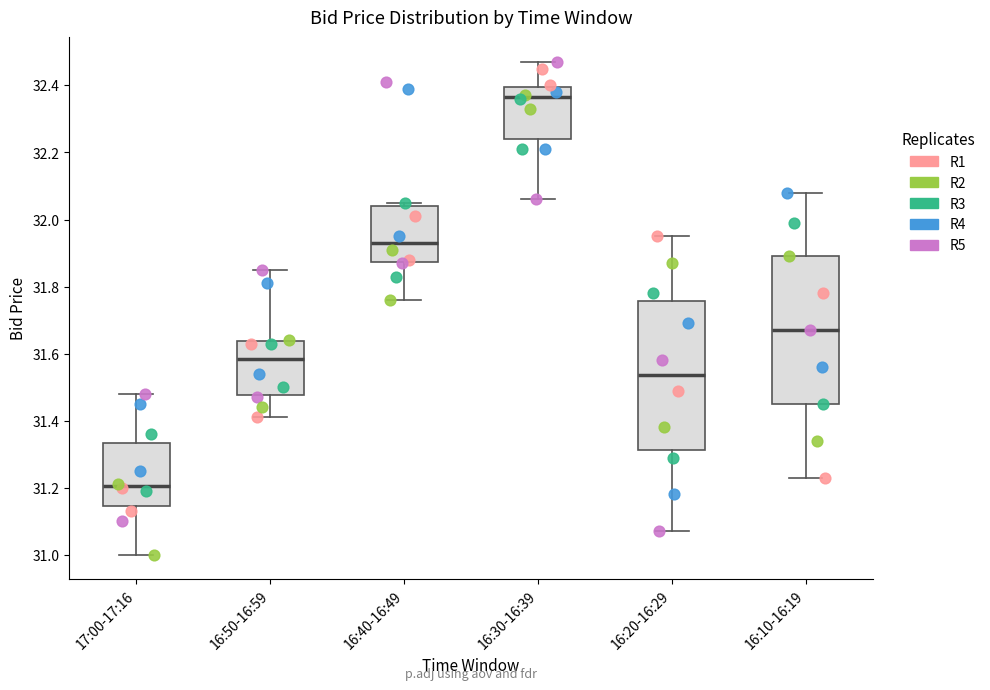

Reading left to right, transcribe this box plot: for each box, give where its median line is, the range the box spans, and where its two whiskers end, as read against the y-axis. The values are not printed on the chart, so give them approximately, as read against the axis.

17:00-17:16: median 31.20, box 31.14 to 31.34, whiskers 31.00 to 31.48
16:50-16:59: median 31.58, box 31.48 to 31.64, whiskers 31.42 to 31.86
16:40-16:49: median 31.94, box 31.88 to 32.04, whiskers 31.76 to 32.06
16:30-16:39: median 32.36, box 32.24 to 32.40, whiskers 32.06 to 32.48
16:20-16:29: median 31.54, box 31.32 to 31.76, whiskers 31.08 to 31.96
16:10-16:19: median 31.68, box 31.46 to 31.90, whiskers 31.24 to 32.08